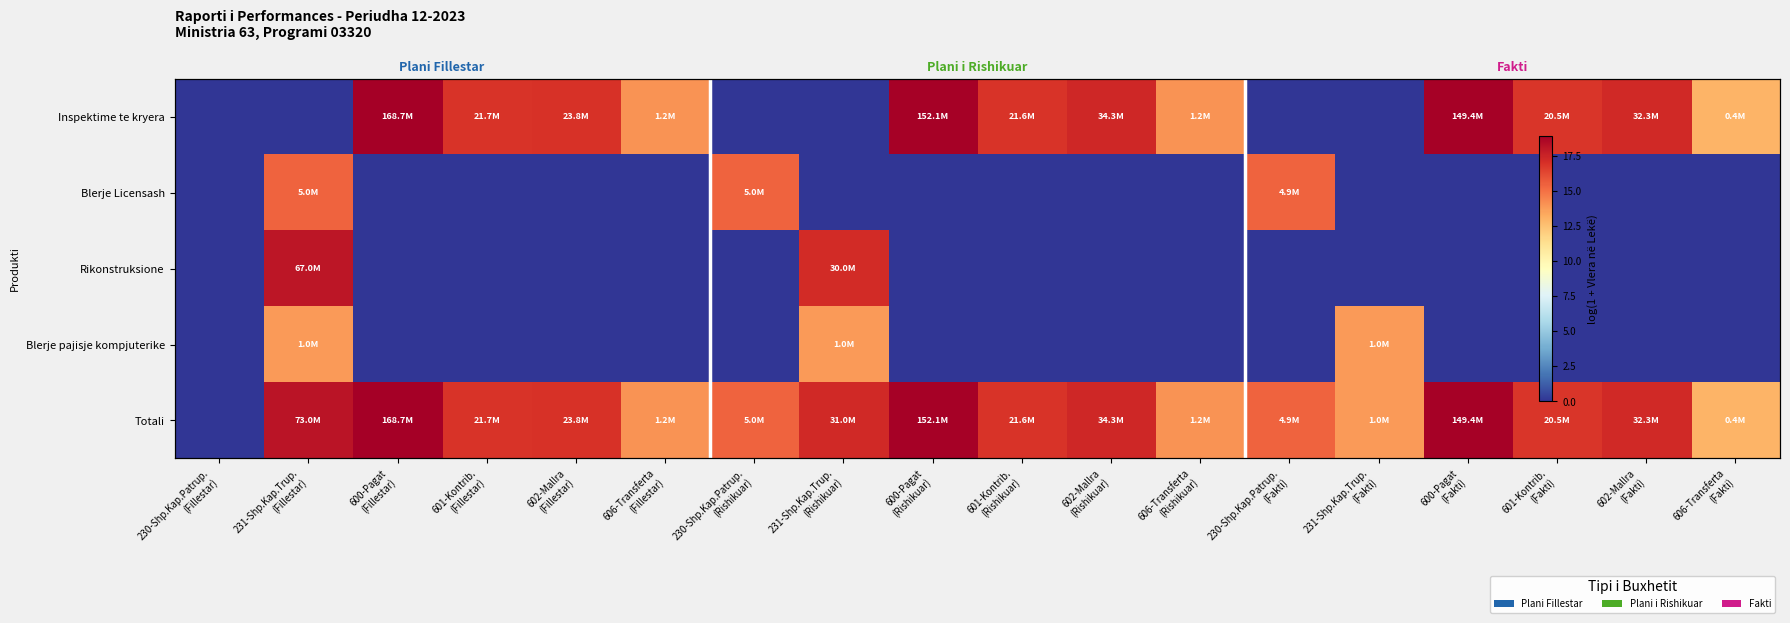

The Blerje Licensash series shows 0.0 at 231-Shp.Kap.Trup. (Rishikuar). True or false?

True